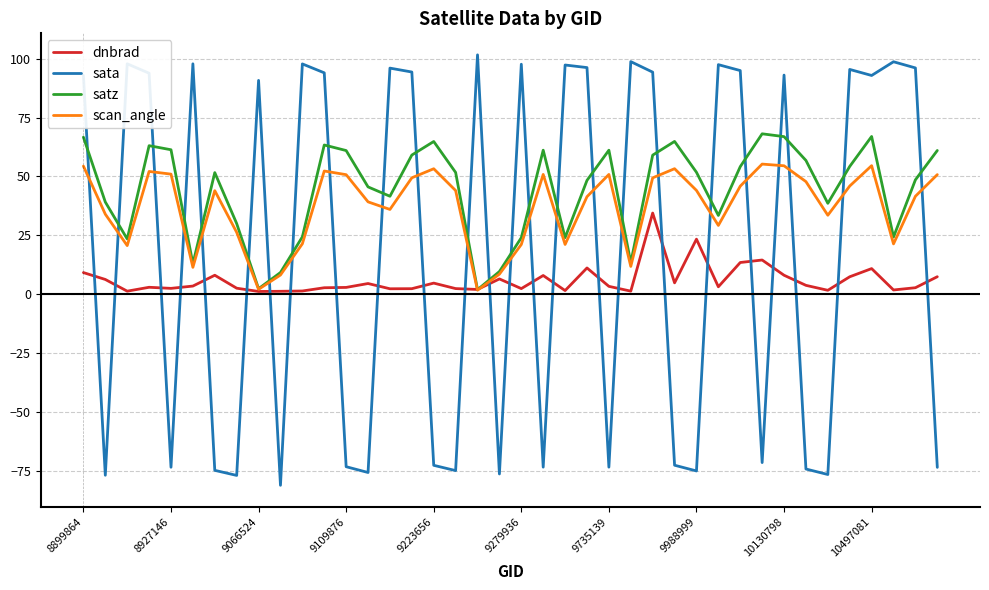

After their last crossing, which series has the higher values: sata or dnbrad?

dnbrad